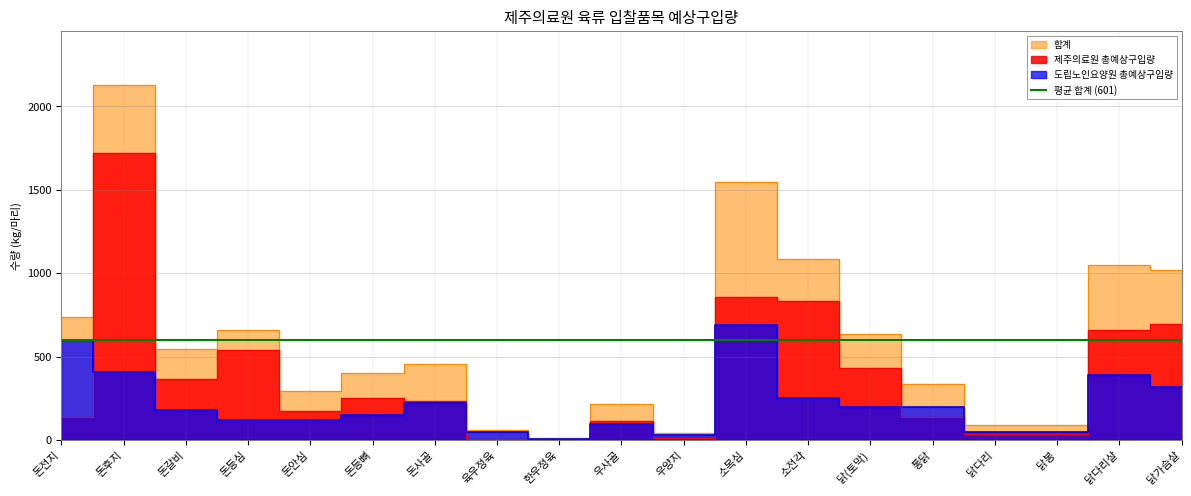

What is the difference between the maximum and minimum values in the 합계 series?

2116